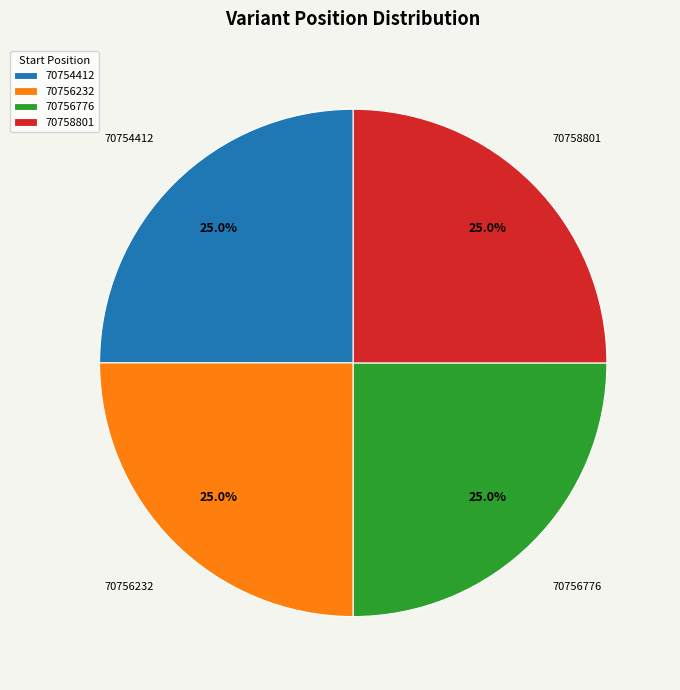

Is there any slice that represents more than half of the pie?

No